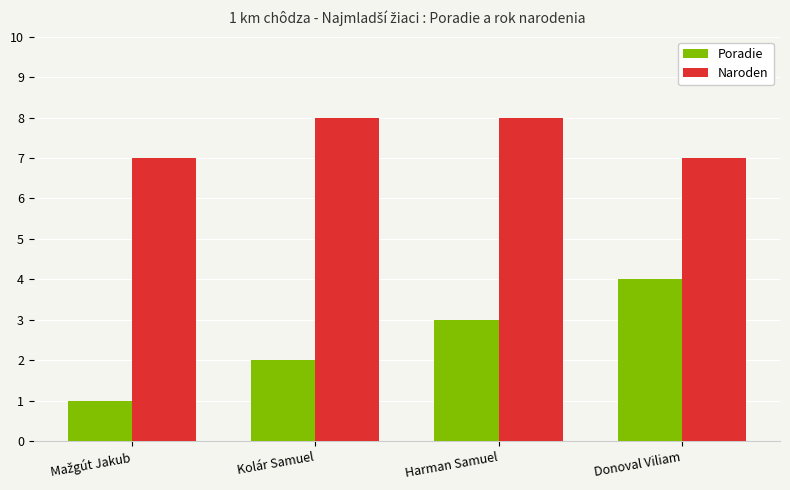

How many series are shown in this chart?

2